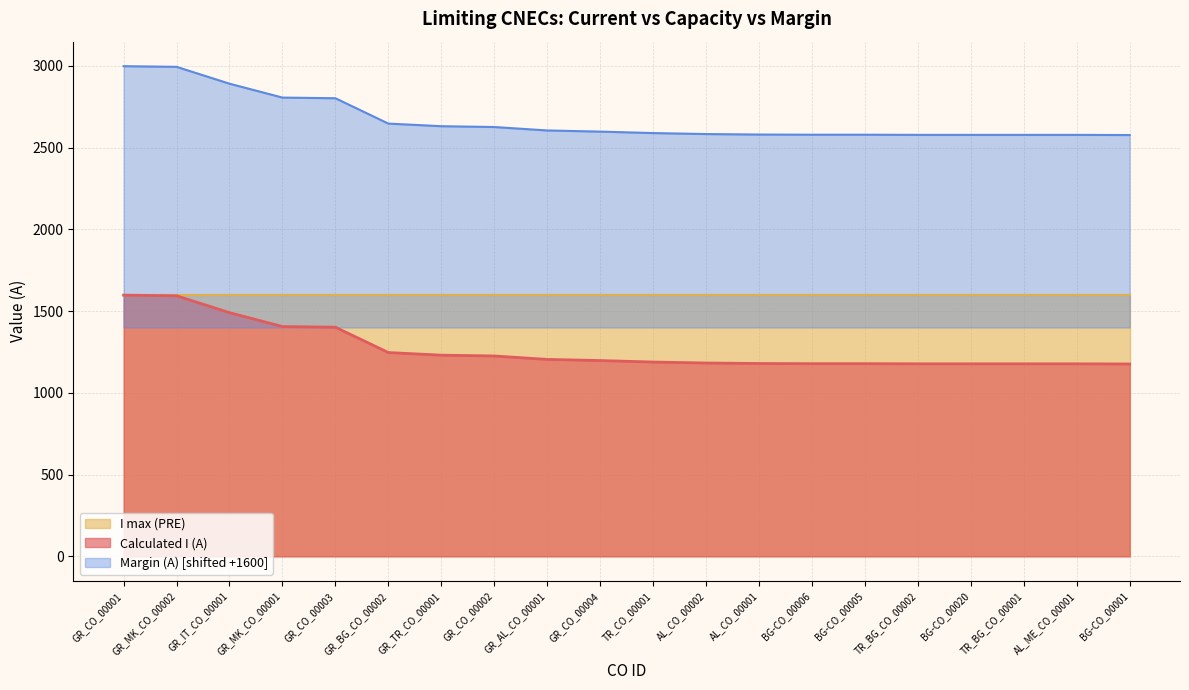

Which has a higher value, GR_CO_00004 or GR_CO_00003?

GR_CO_00003